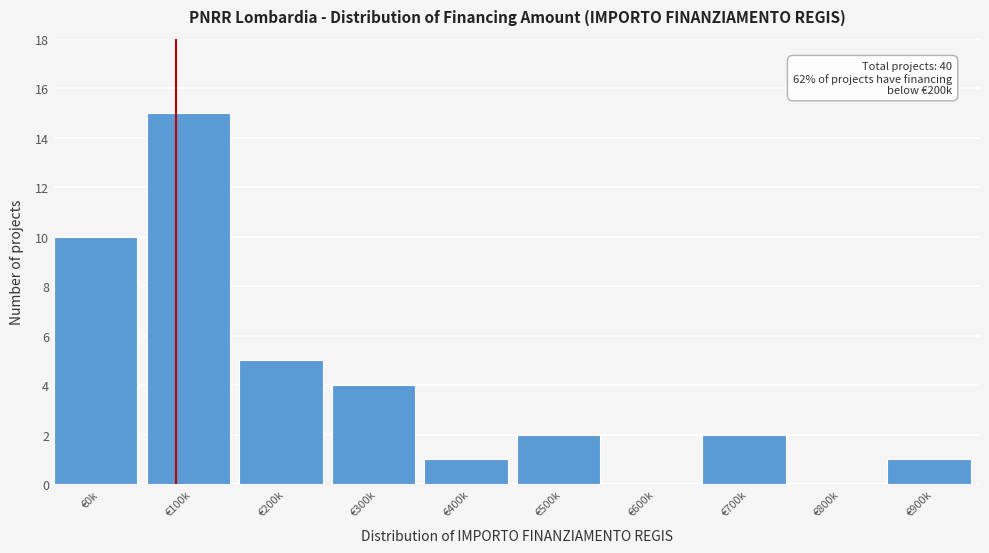

Reading right to left, extract all data points from this chart.

€900k=1	€800k=0	€700k=2	€600k=0	€500k=2	€400k=1	€300k=4	€200k=5	€100k=15	€0k=10